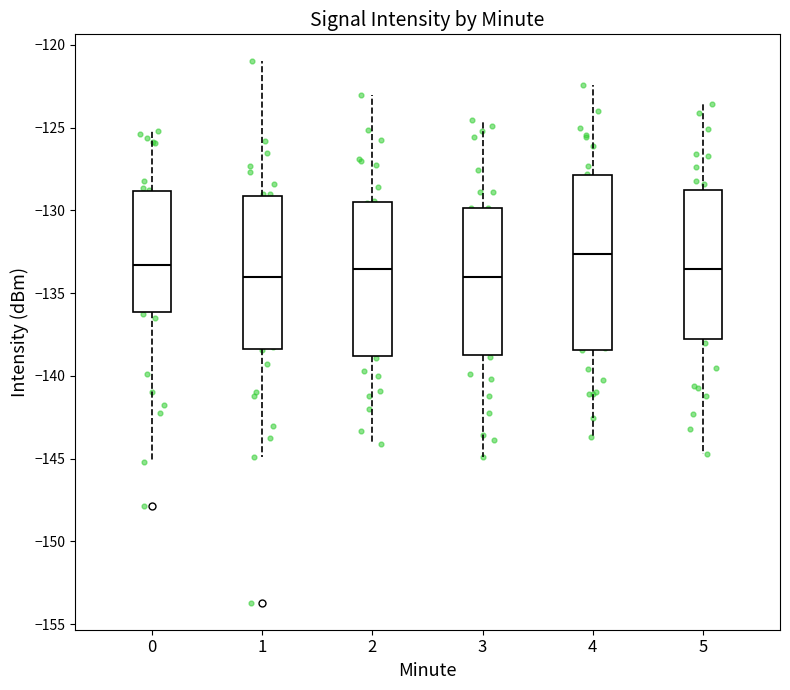

Which box is the tallest, from its lower edge to its upper edge?

4